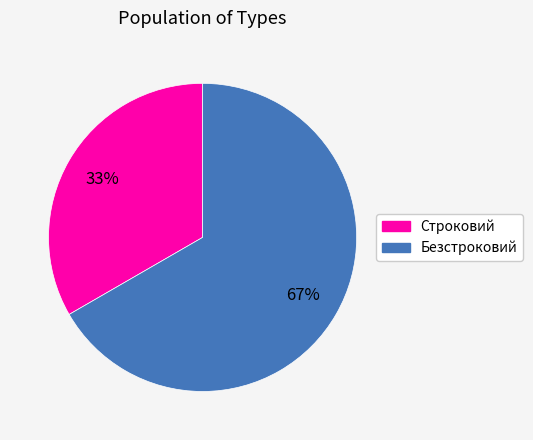

Do Безстроковий and Строковий together represent more than half of the pie?

Yes